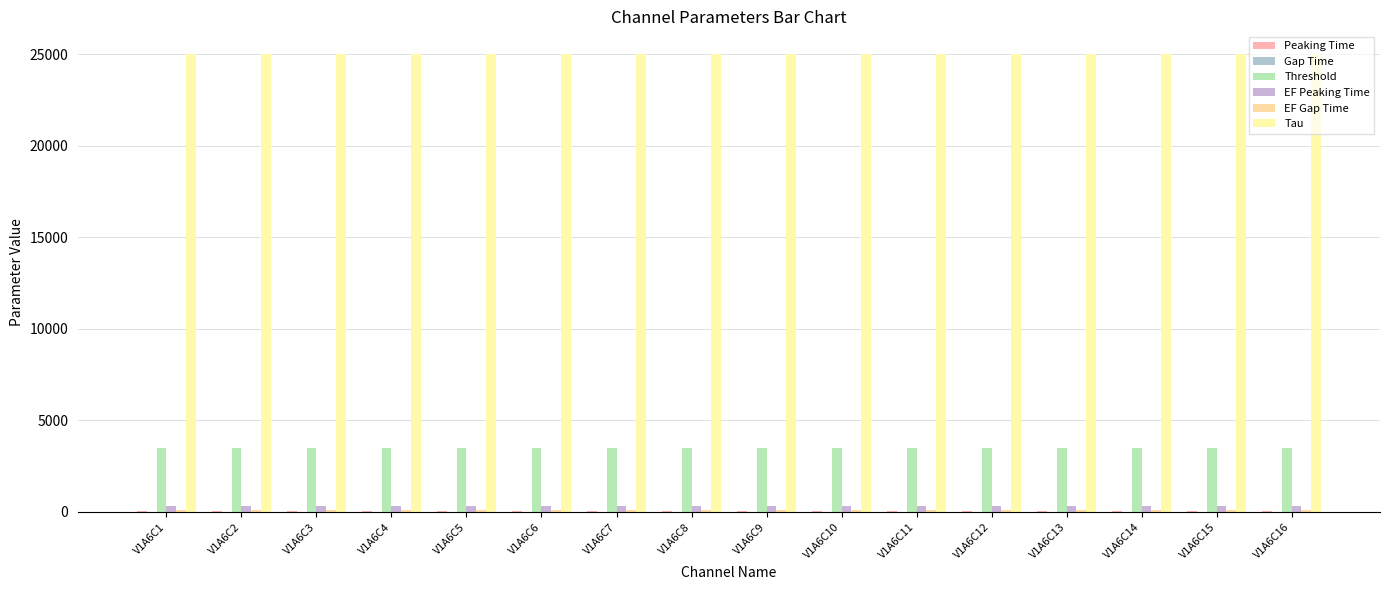

How many data points does each series have?

16